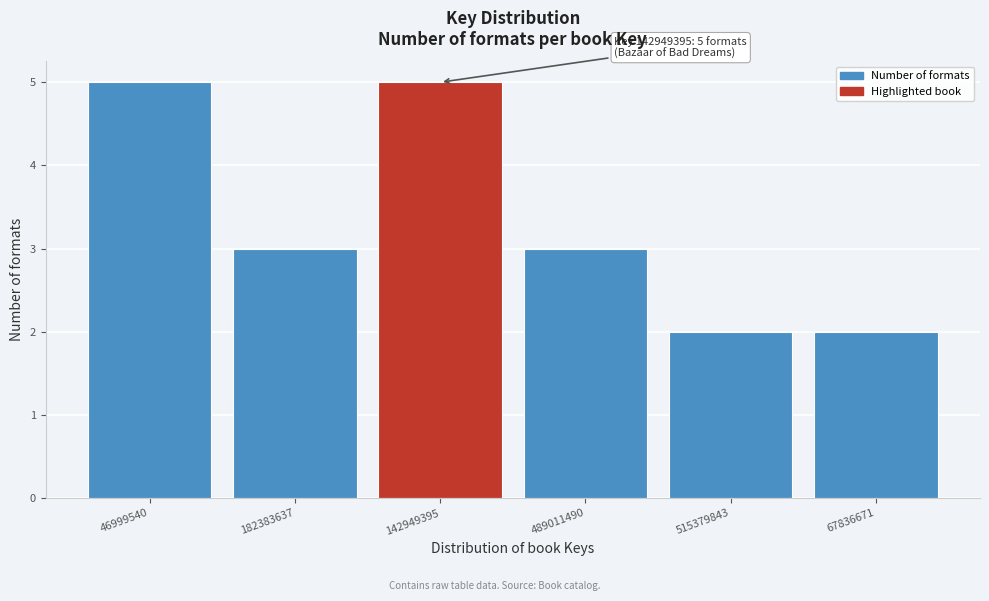

Reading left to right, what are all the values shown in this chart?

46999540=5	182383637=3	142949395=5	489011490=3	515379843=2	67836671=2